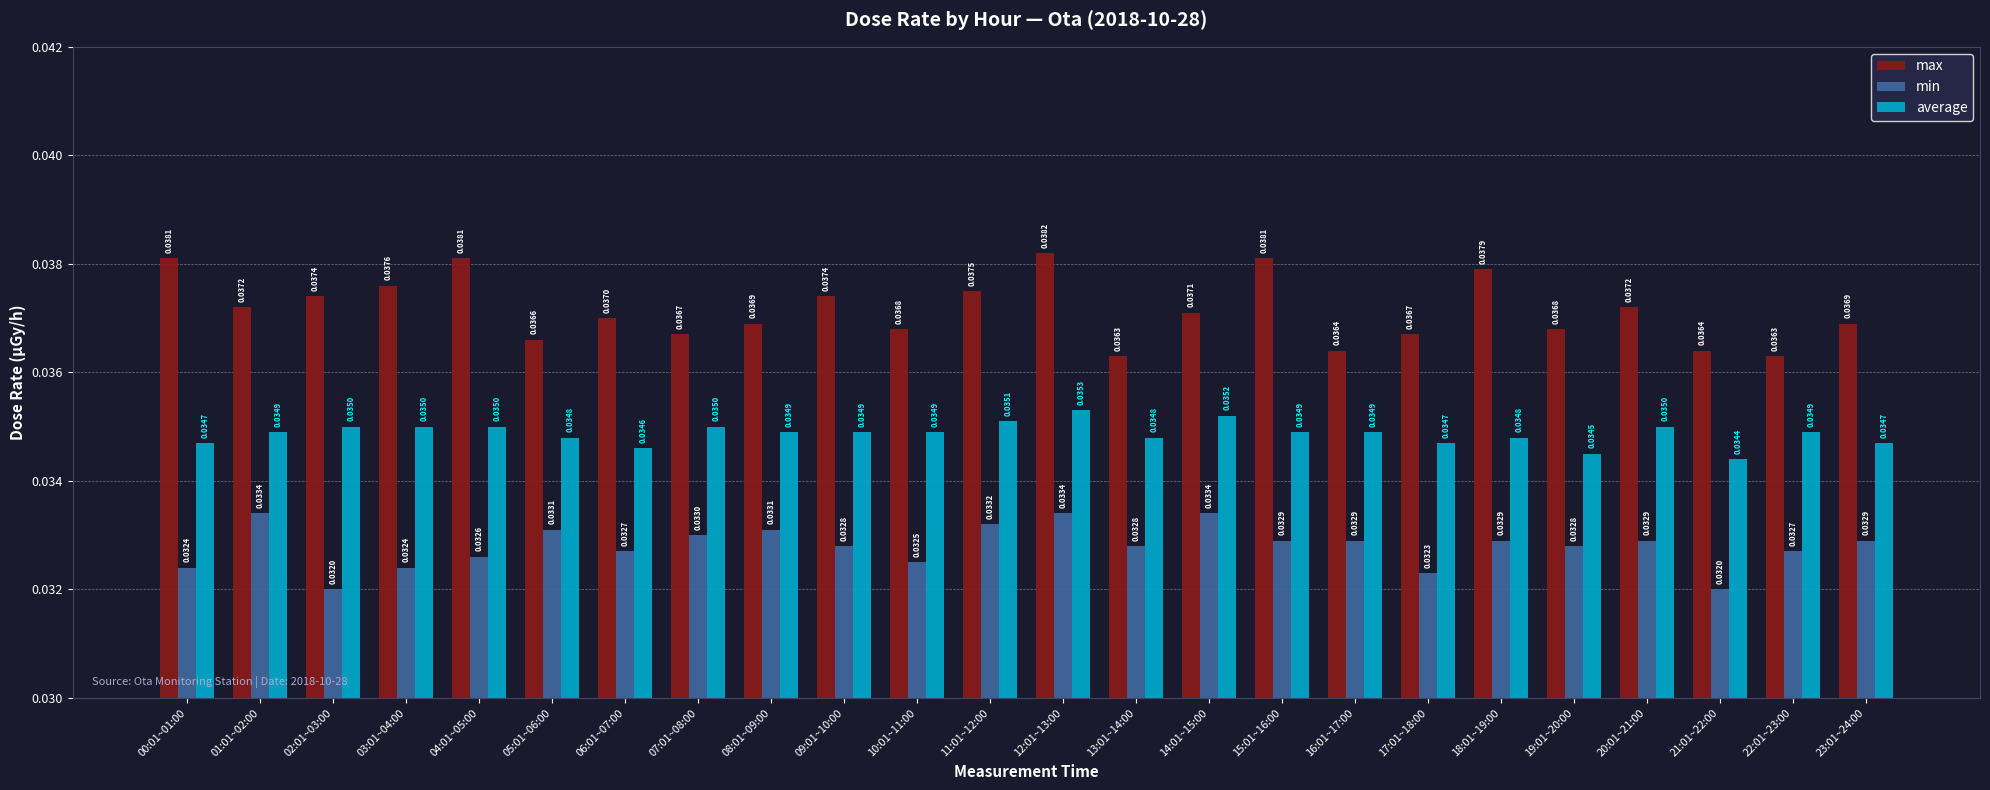

Does the chart contain any negative values?

No